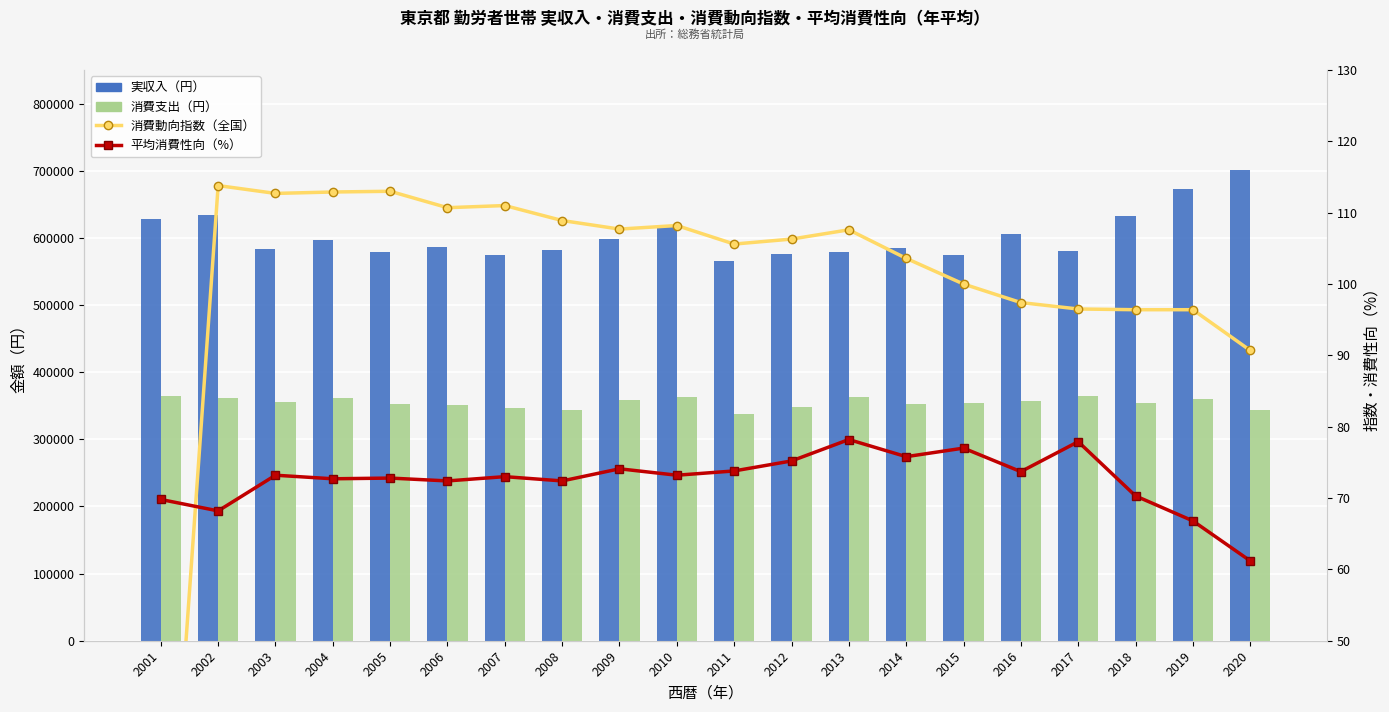

At which label is 消費支出（円） closest to 351089?

2006